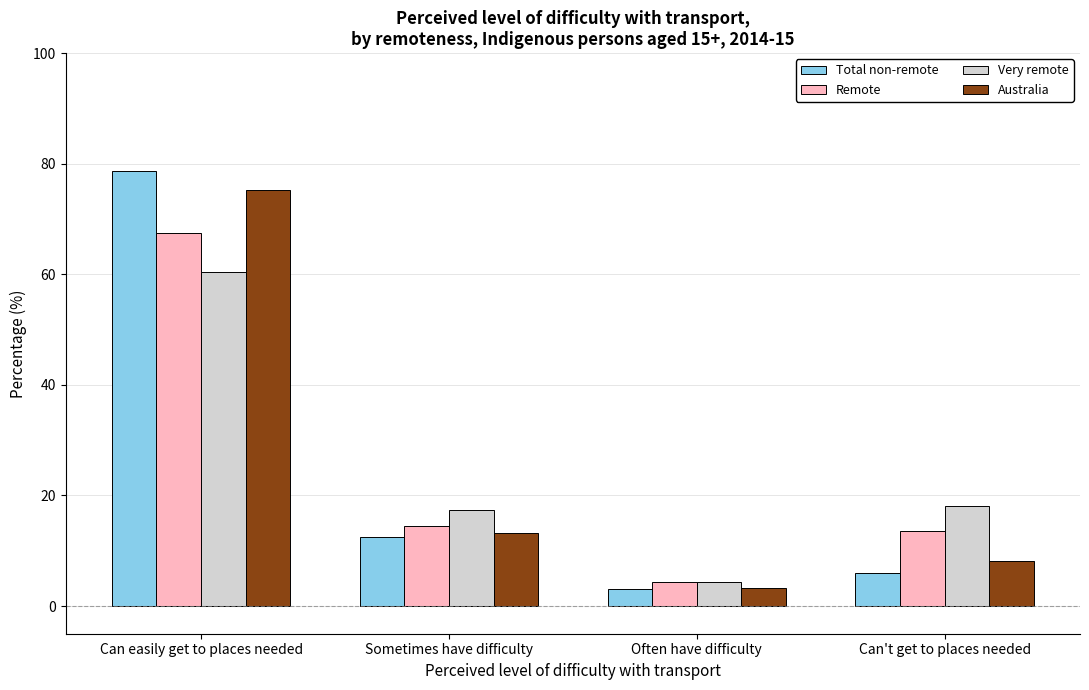

How many values in the Australia series exceed 13?

2